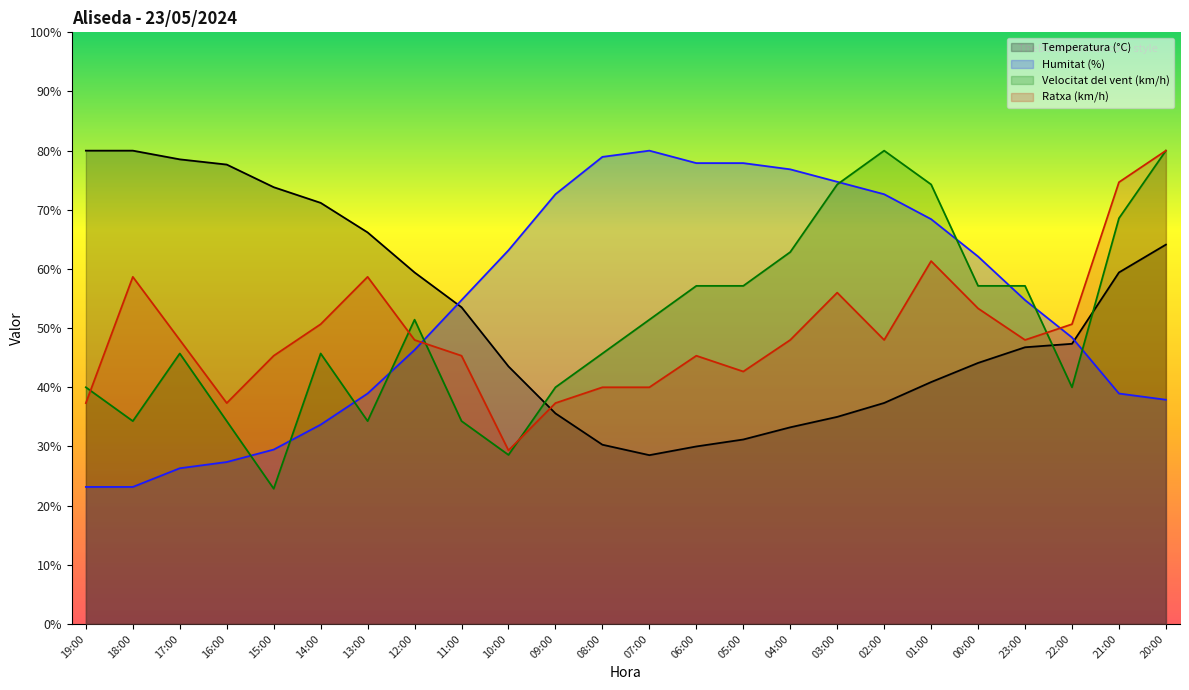

Reading right to left, extract all data points from this chart.

Temperatura (°C): 64.1	59.4	47.4	46.8	44.1	40.9	37.4	35.0	33.2	31.2	30.0	28.5	30.3	35.6	43.5	53.5	59.4	66.2	71.2	73.8	77.6	78.5	80.0	80.0
Humitat (%): 37.9	38.9	48.4	54.7	62.1	68.4	72.6	74.7	76.8	77.9	77.9	80.0	78.9	72.6	63.2	54.7	46.3	38.9	33.7	29.5	27.4	26.3	23.2	23.2
Velocitat del vent (km/h): 80.0	68.6	40.0	57.1	57.1	74.3	80.0	74.3	62.9	57.1	57.1	51.4	45.7	40.0	28.6	34.3	51.4	34.3	45.7	22.9	34.3	45.7	34.3	40.0
Ratxa (km/h): 80.0	74.7	50.7	48.0	53.3	61.3	48.0	56.0	48.0	42.7	45.3	40.0	40.0	37.3	29.3	45.3	48.0	58.7	50.7	45.3	37.3	48.0	58.7	37.3